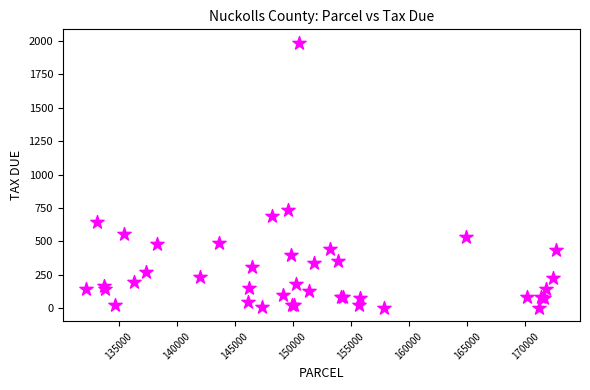

What Y value in the scatter plot is closest to 995?

733.2